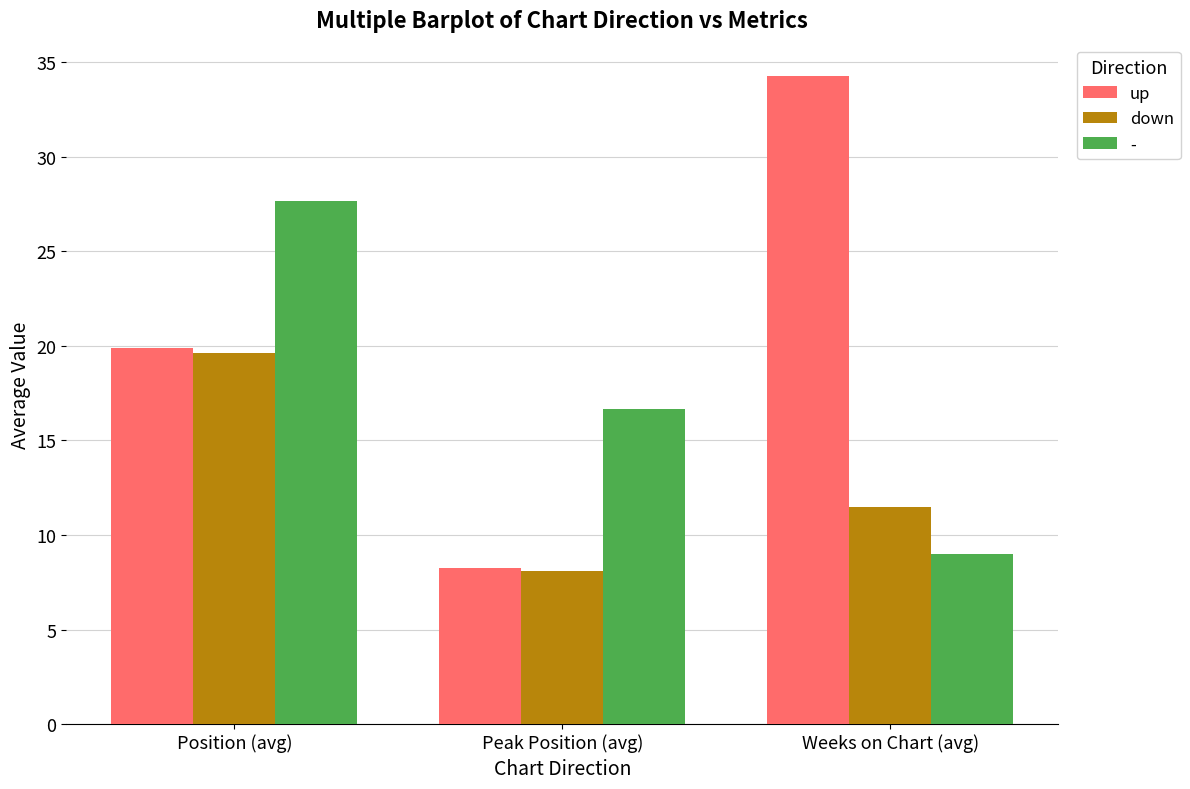

What is the sum of all up values?

62.4